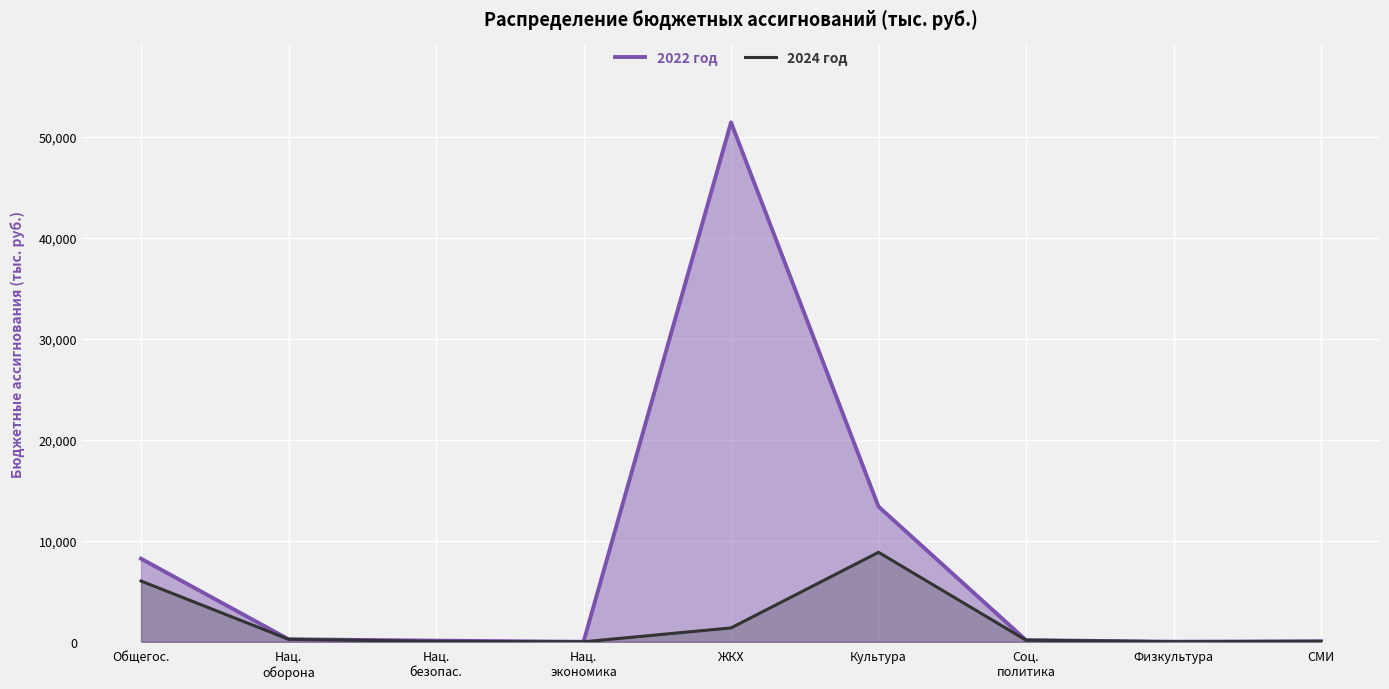

At which category does 2022 год reach its first local valley?

Нац.
экономика